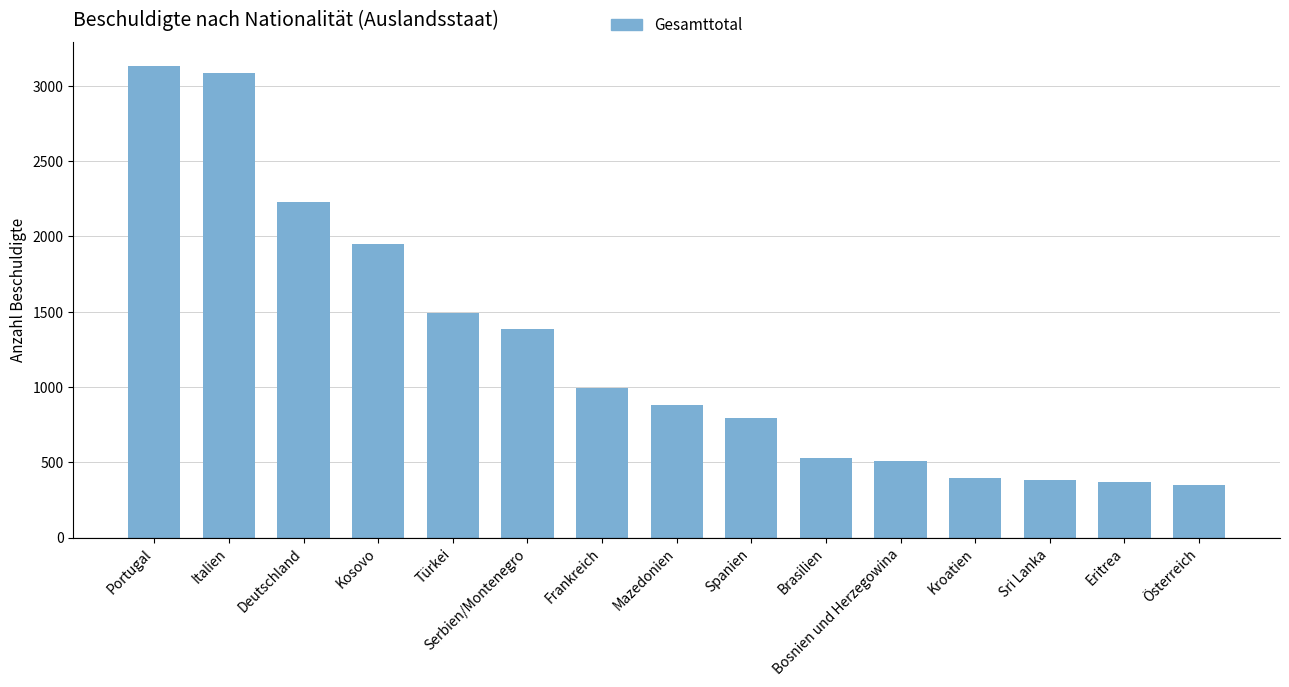

What is the greatest value displayed?

3132